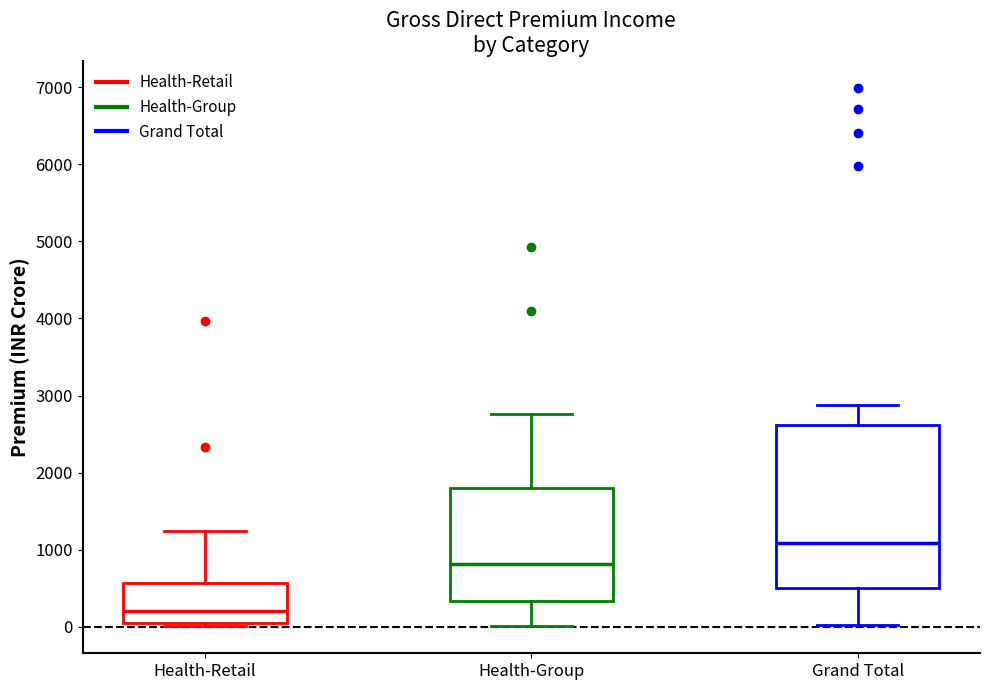

Which box is the tallest, from its lower edge to its upper edge?

Grand Total